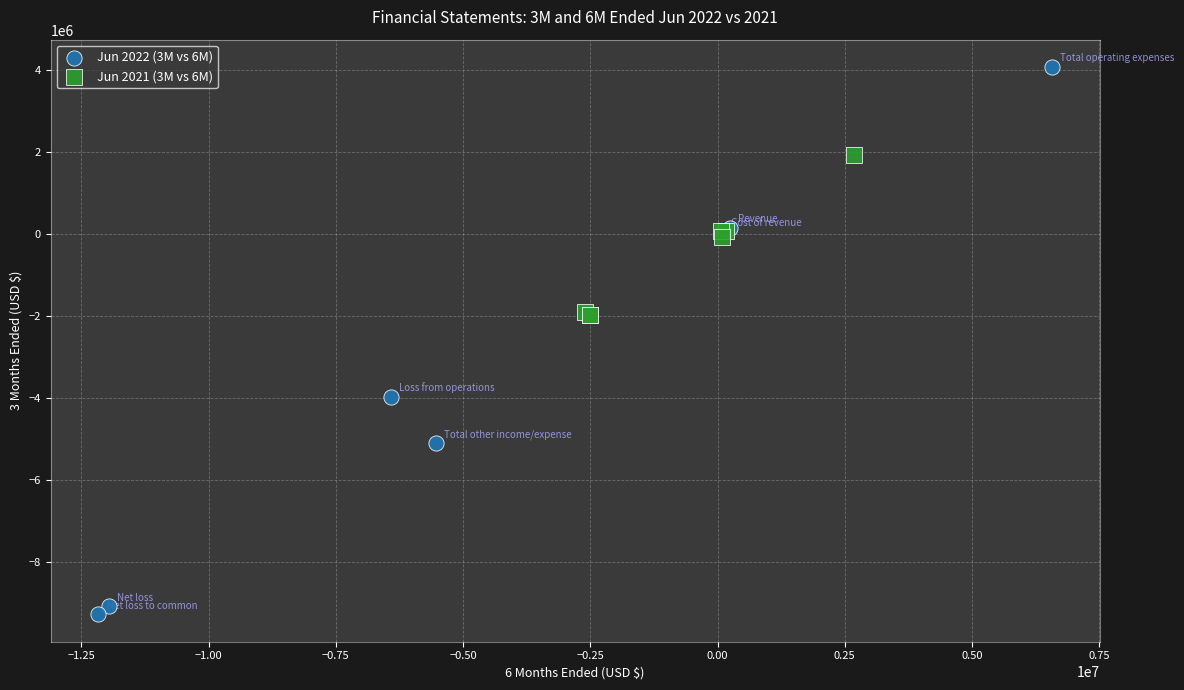

Which series contains the highest Y value?

Jun 2022 (3M vs 6M)